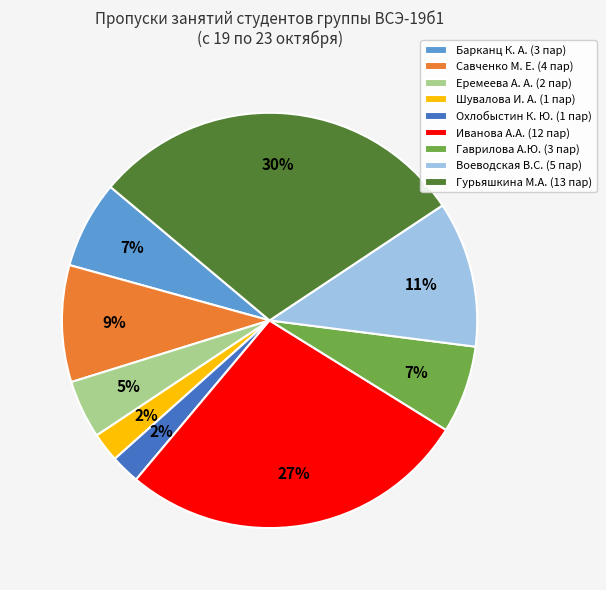

Is it true that Иванова А.А. (12 пар) is 27% of the pie?

True